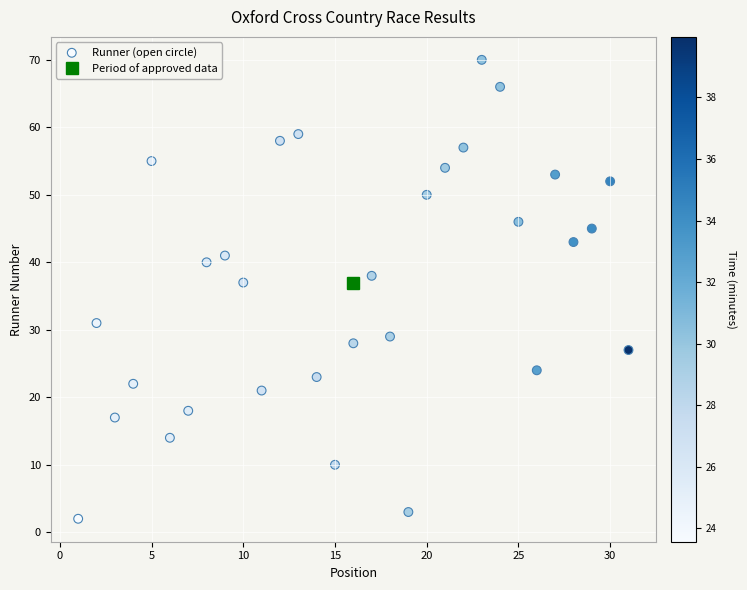

What is the range of X values (max minus min)?

30